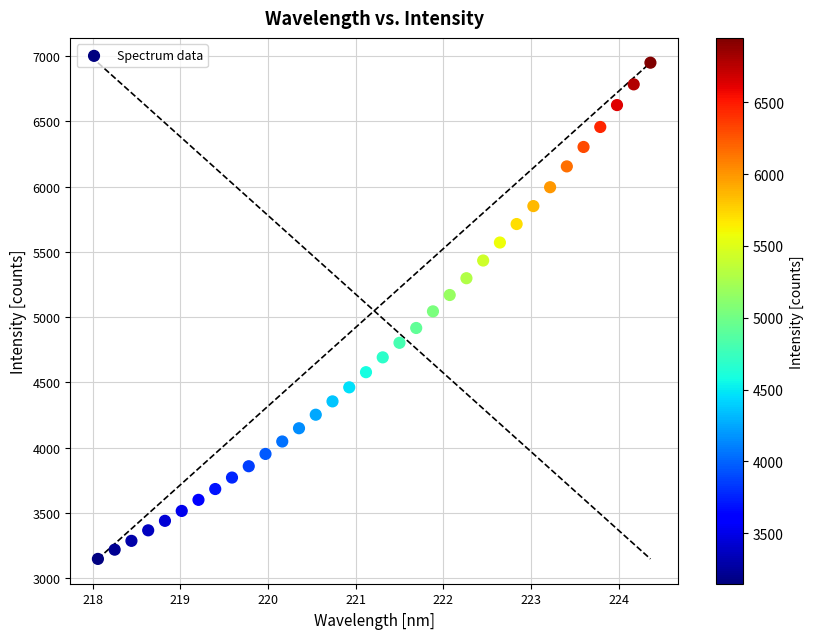

What is the range of X values (max minus min)?

6.3